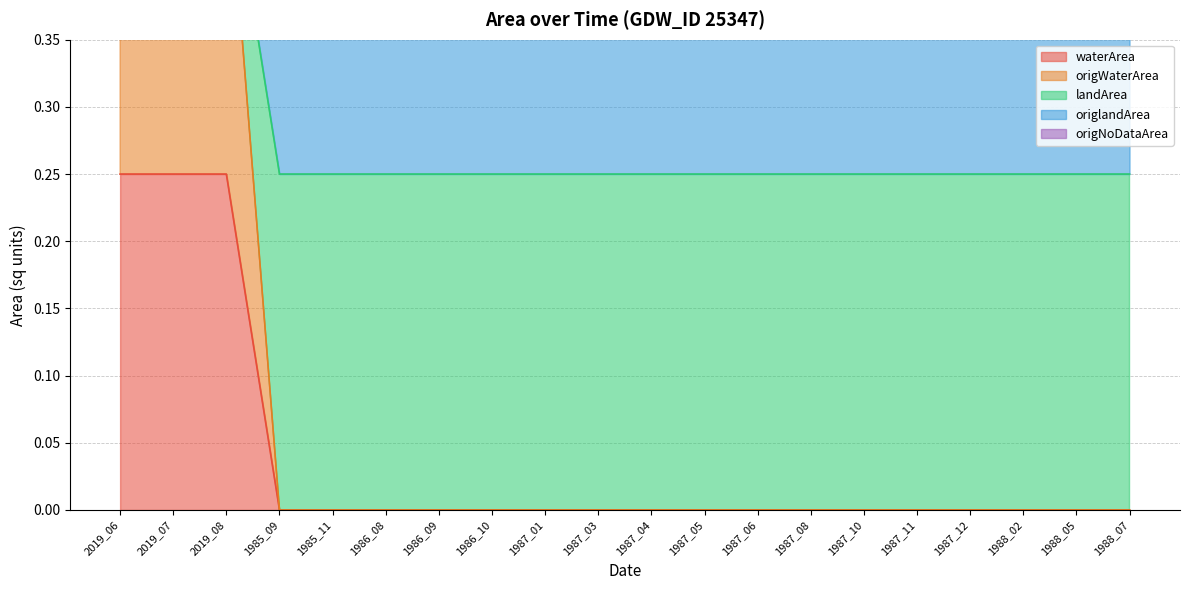

Which label corresponds to the smallest value in the chart?

1985_09